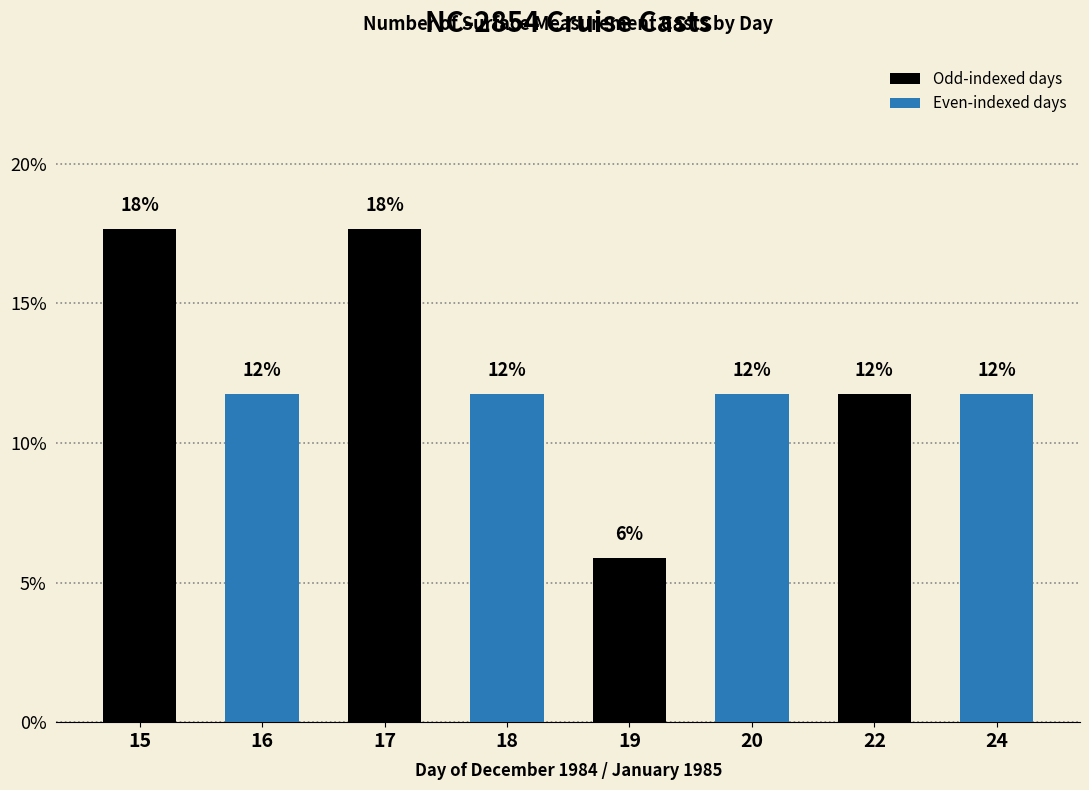

At which label is the value closest to 0?

19